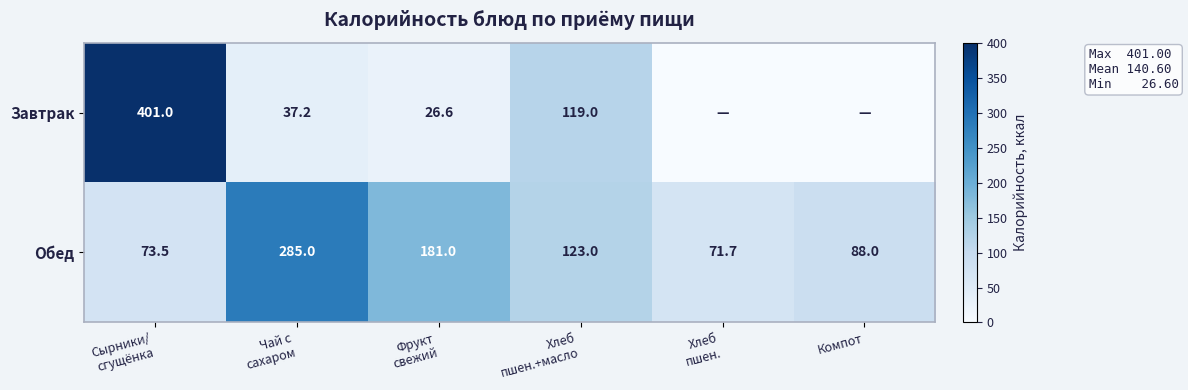

What is the difference between the maximum and minimum values in the Обед series?

213.3